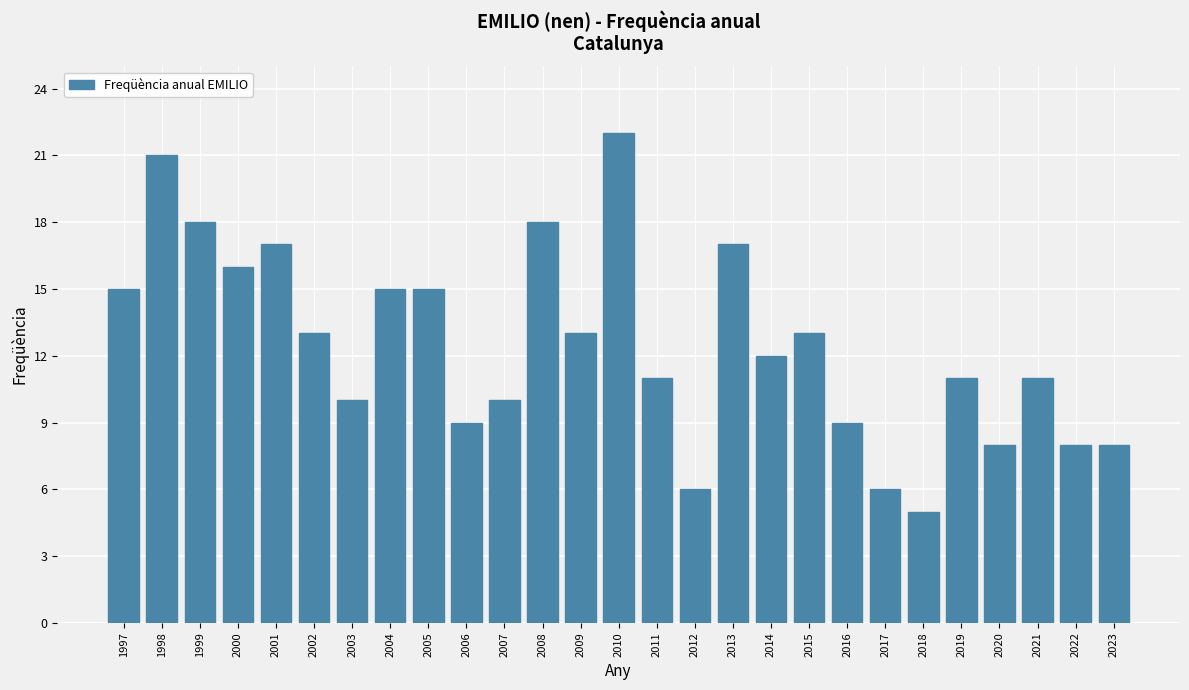

What is the sum of the values at 2023 and 2012?

14